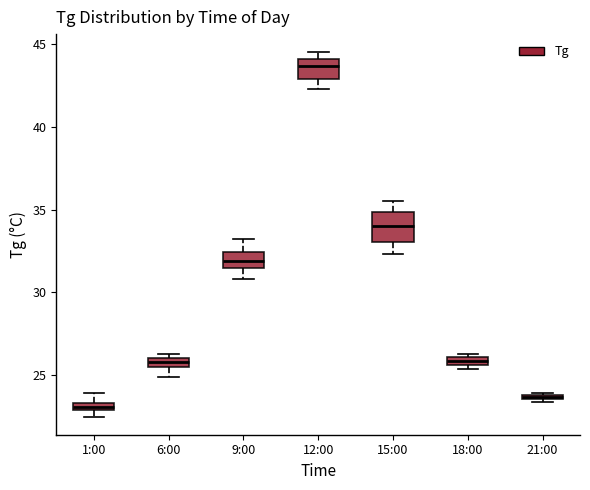

Which box is the tallest, from its lower edge to its upper edge?

15:00